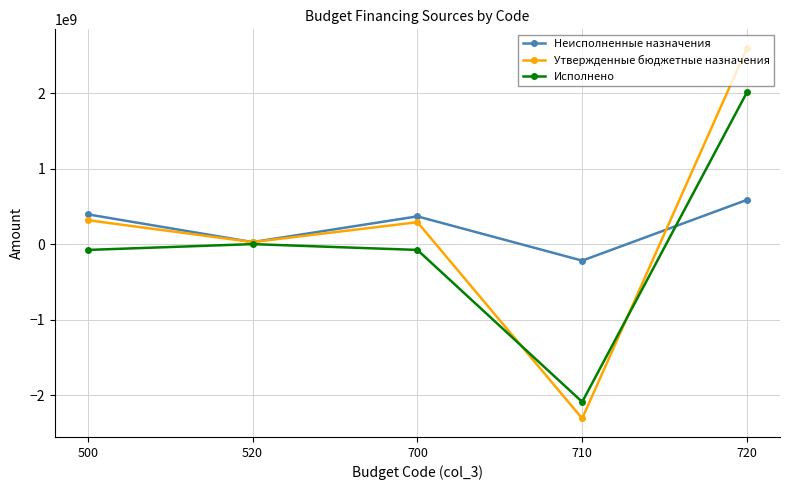

How many interior local peaks does the Исполнено series have?

1